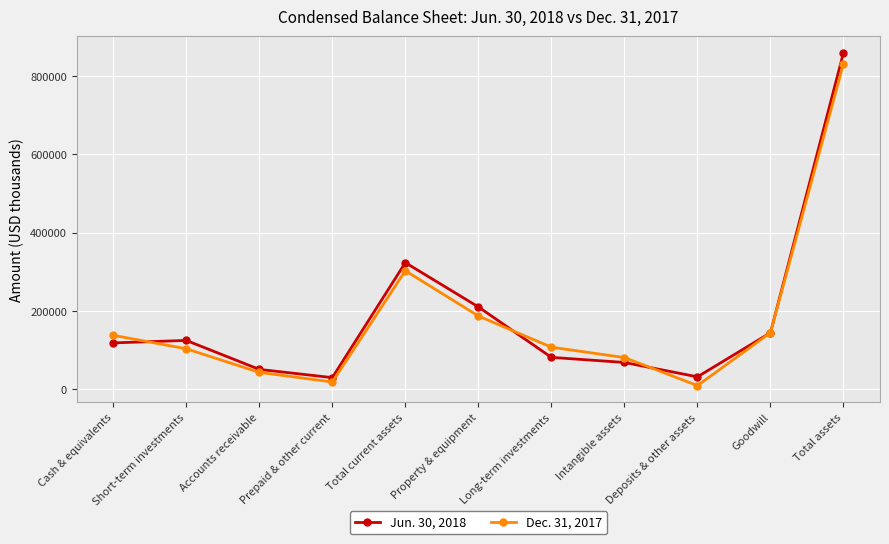

Which category has the highest value in the Jun. 30, 2018 series?

Total assets